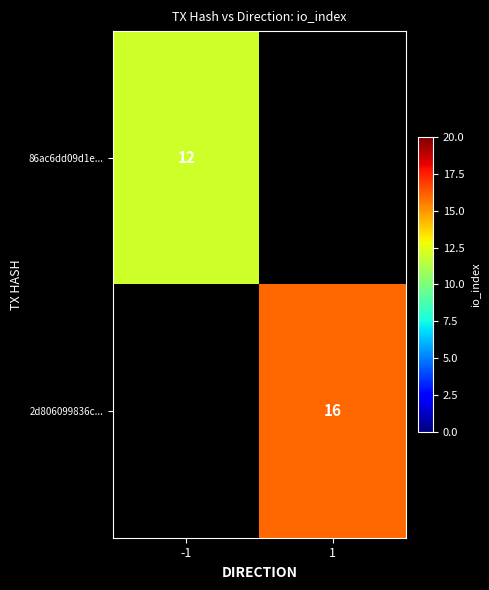

True or false: 2d806099836c... has a value of 16 at 1.

True